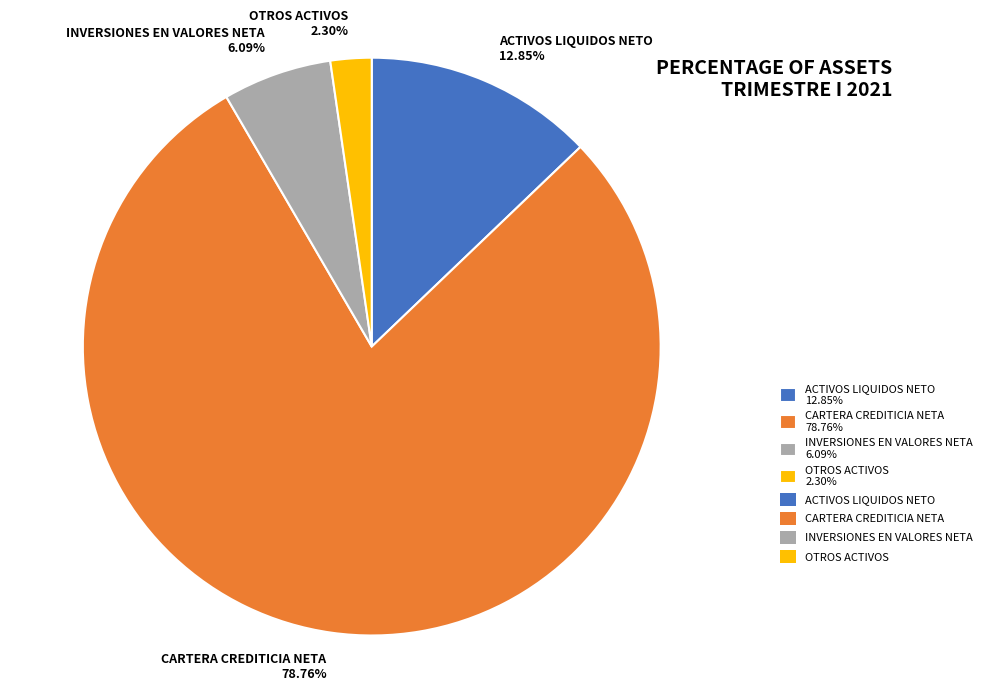

Which slice is the largest?

CARTERA CREDITICIA NETA